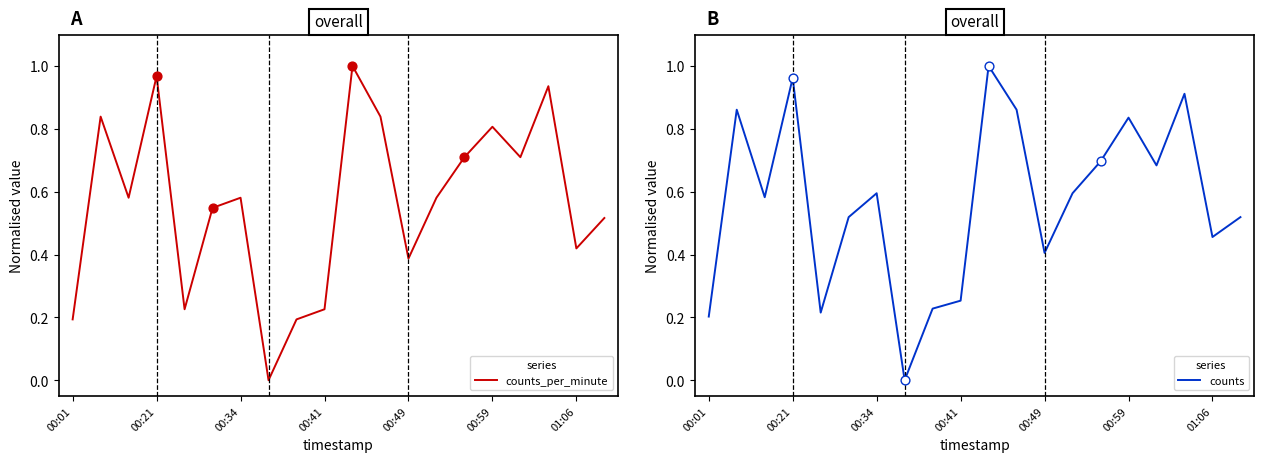

Which series has the largest total across all categories?

counts